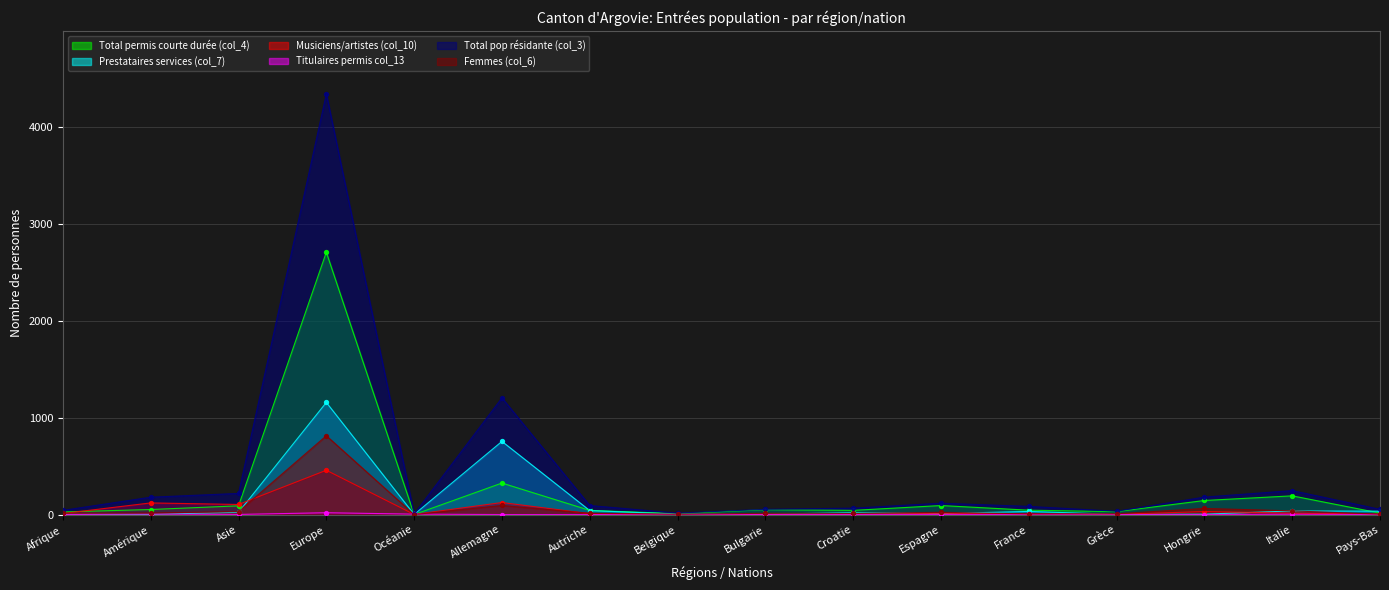

Which series has the largest Y range (max minus min)?

Total pop résidante (col_3)